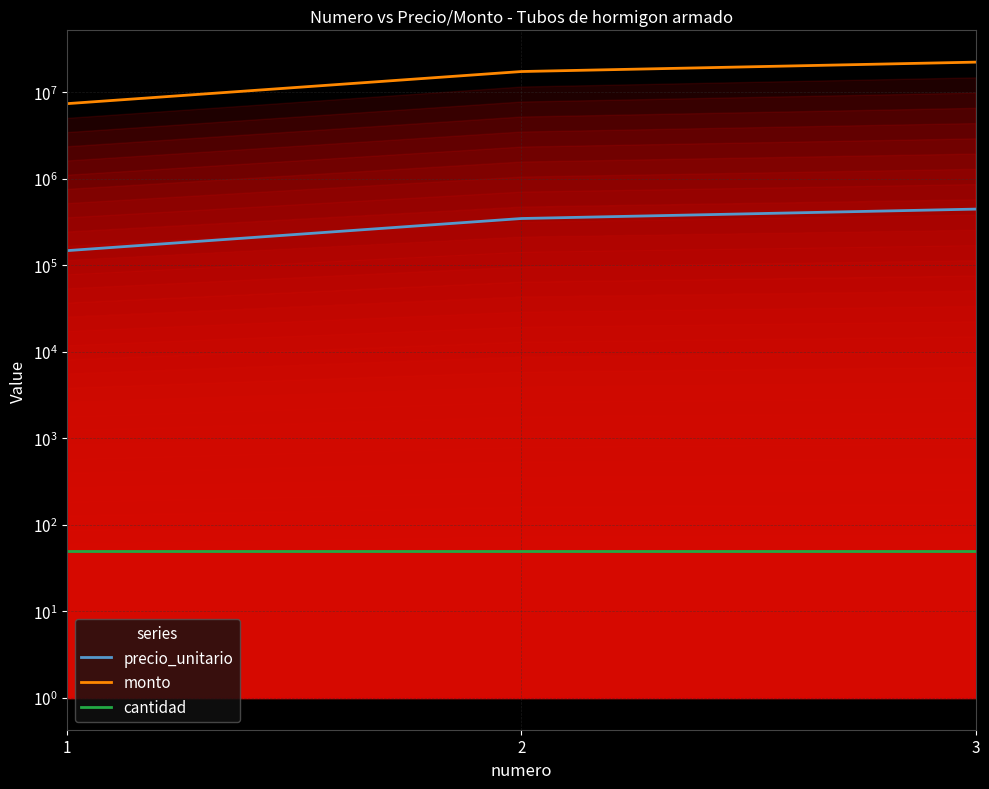

Is the value of monto at 1 greater than the value of cantidad at 2?

Yes